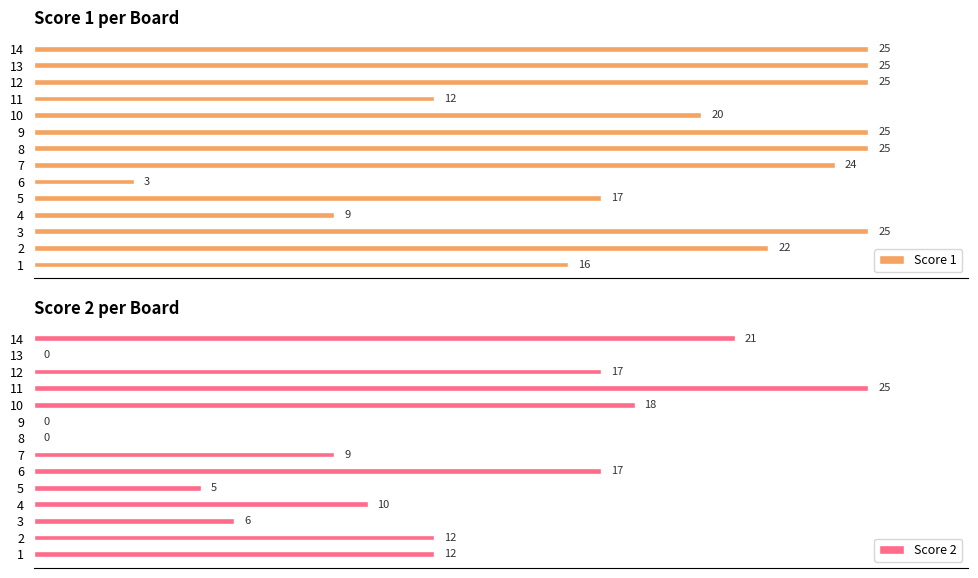

At 14, list the series in order from smallest to largest.

Score 2, Score 1